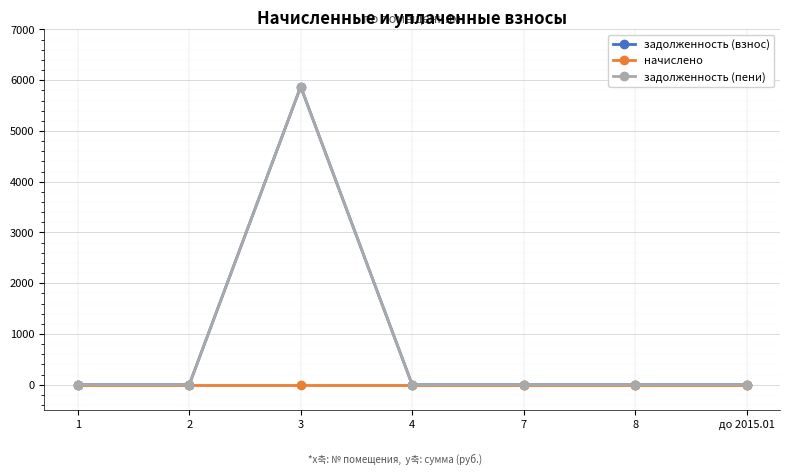

Does the chart display data point markers on the line(s)?

Yes